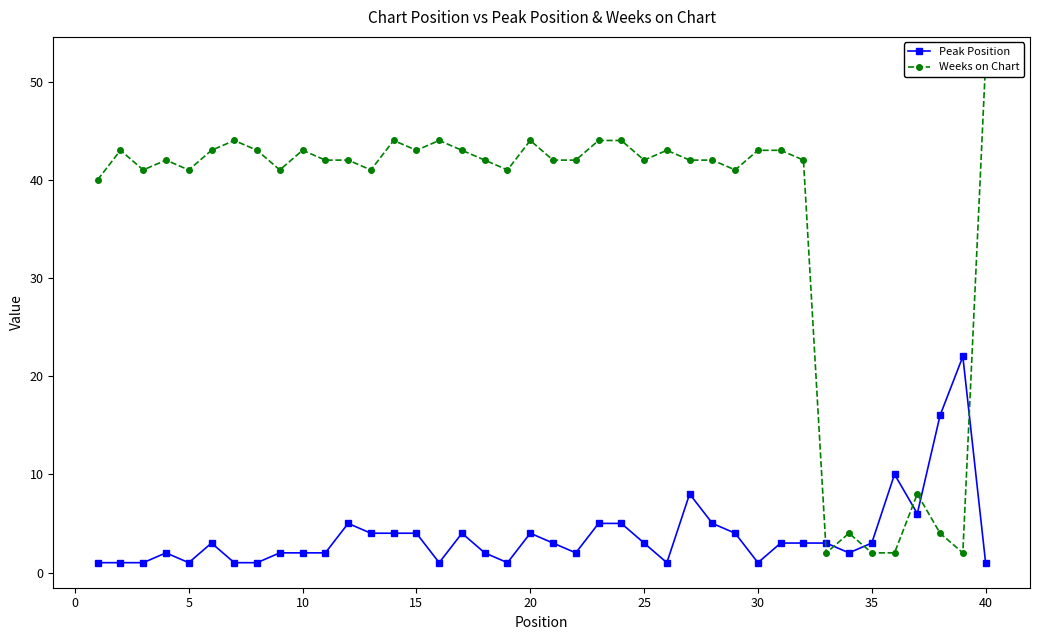

True or false: Peak Position has more than 2 interior local peaks.

True